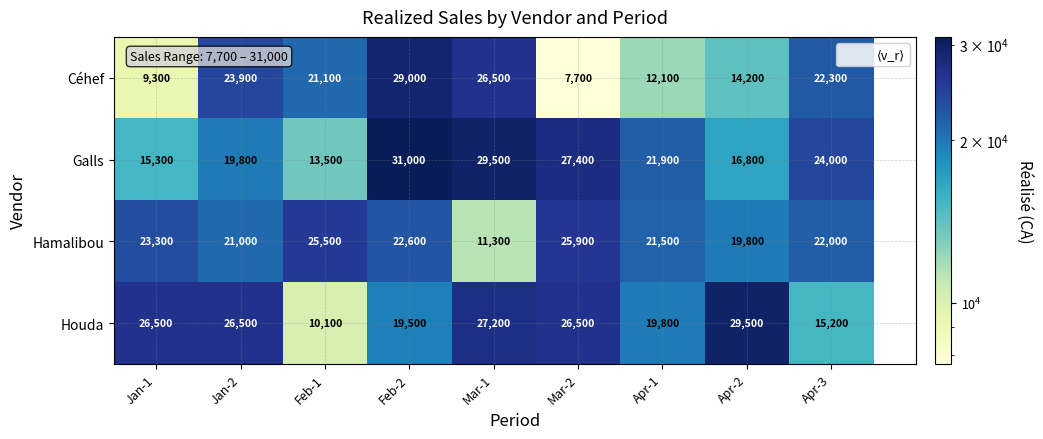

Reading left to right, list all the values displayed in this chart.

Céhef: 9300	23900	21100	29000	26500	7700	12100	14200	22300
Galls: 15300	19800	13500	31000	29500	27400	21900	16800	24000
Hamalibou: 23300	21000	25500	22600	11300	25900	21500	19800	22000
Houda: 26500	26500	10100	19500	27200	26500	19800	29500	15200